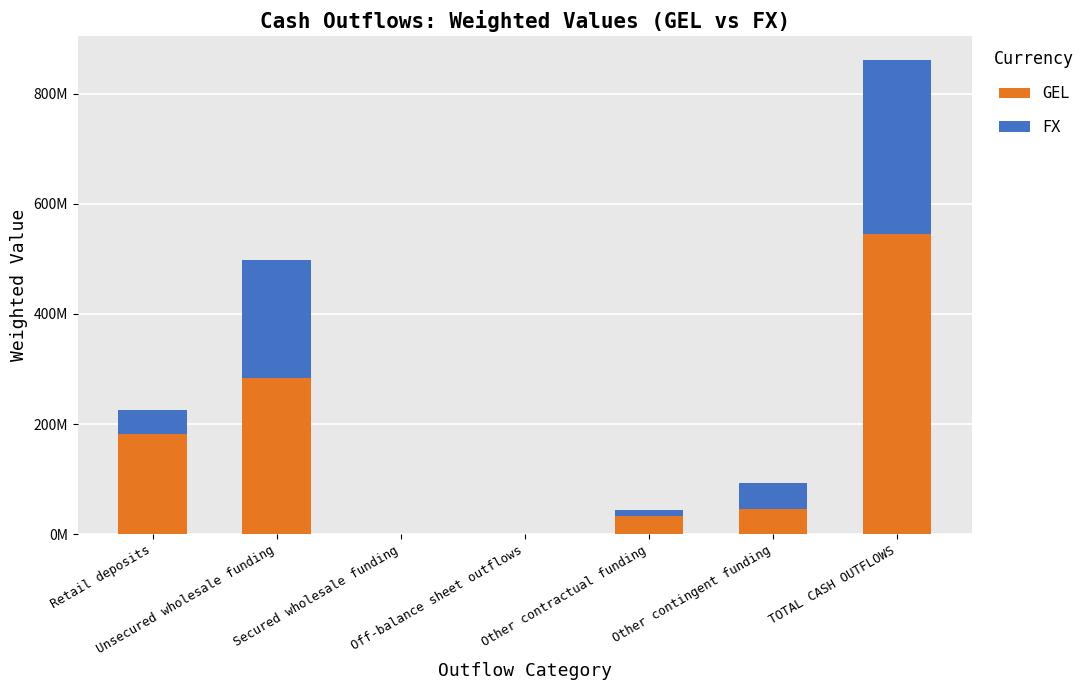

Are the bars grouped side by side (vs. stacked)?

No